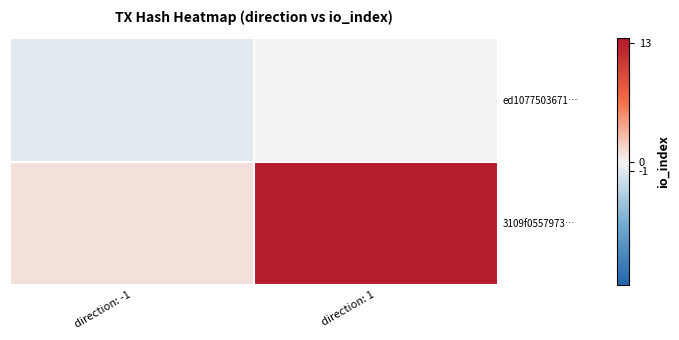

Rank the series by their average value, from lowest to highest.

ed1077503671…, 3109f0557973…